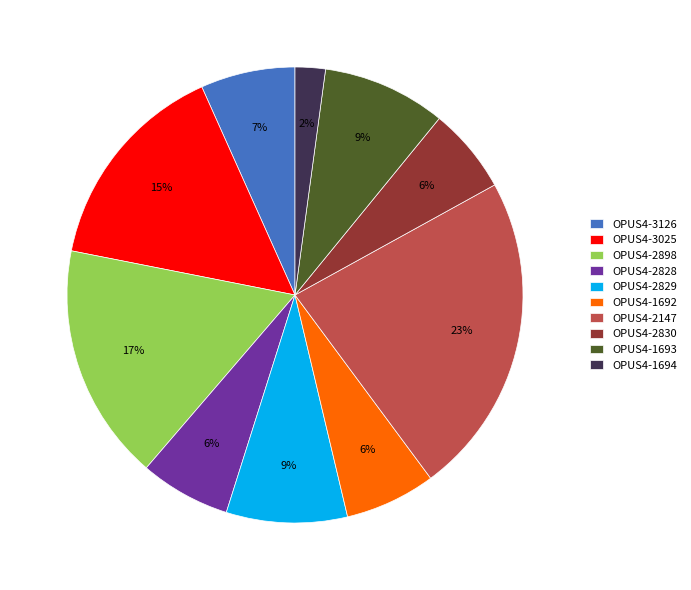

Is OPUS4-3126 the majority of the pie?

No